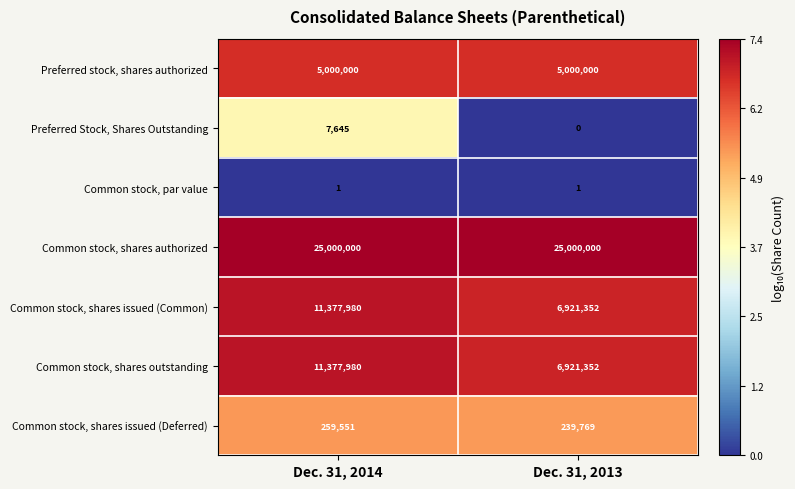

At which category is the sum across all series the highest?

Dec. 31, 2014